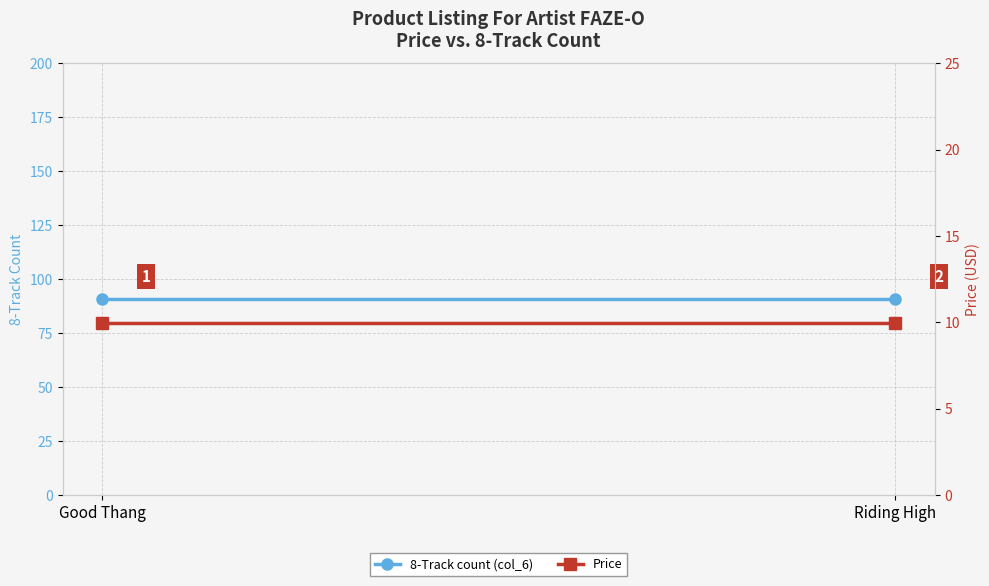

What is the sum of all Price values?

20.0